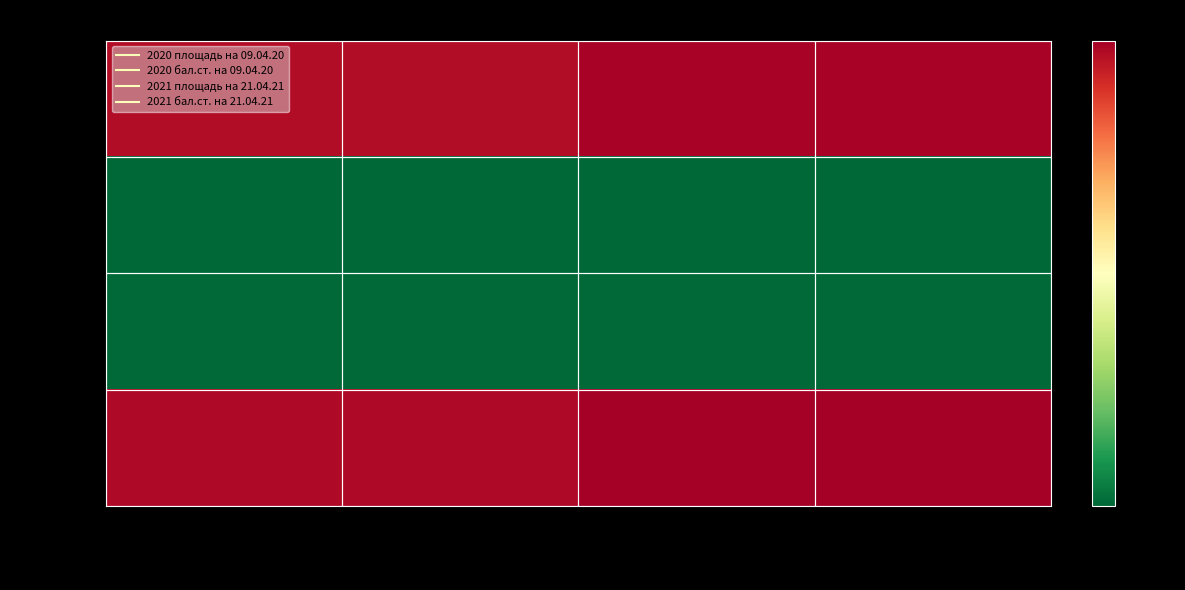

Which label corresponds to the smallest value in the chart?

2020 площадь
на 09.04.20